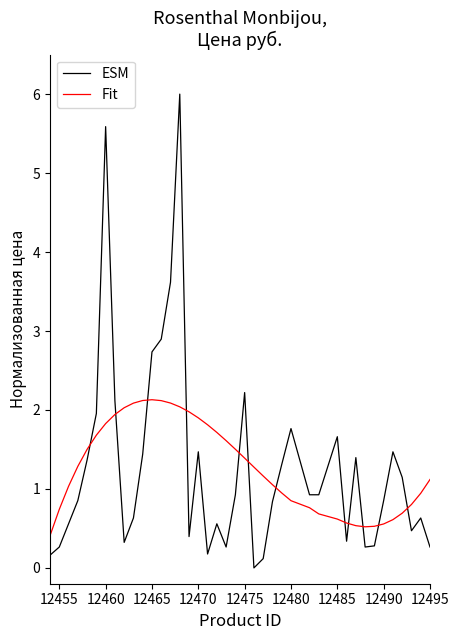

Which series has the largest range (max minus min)?

ESM